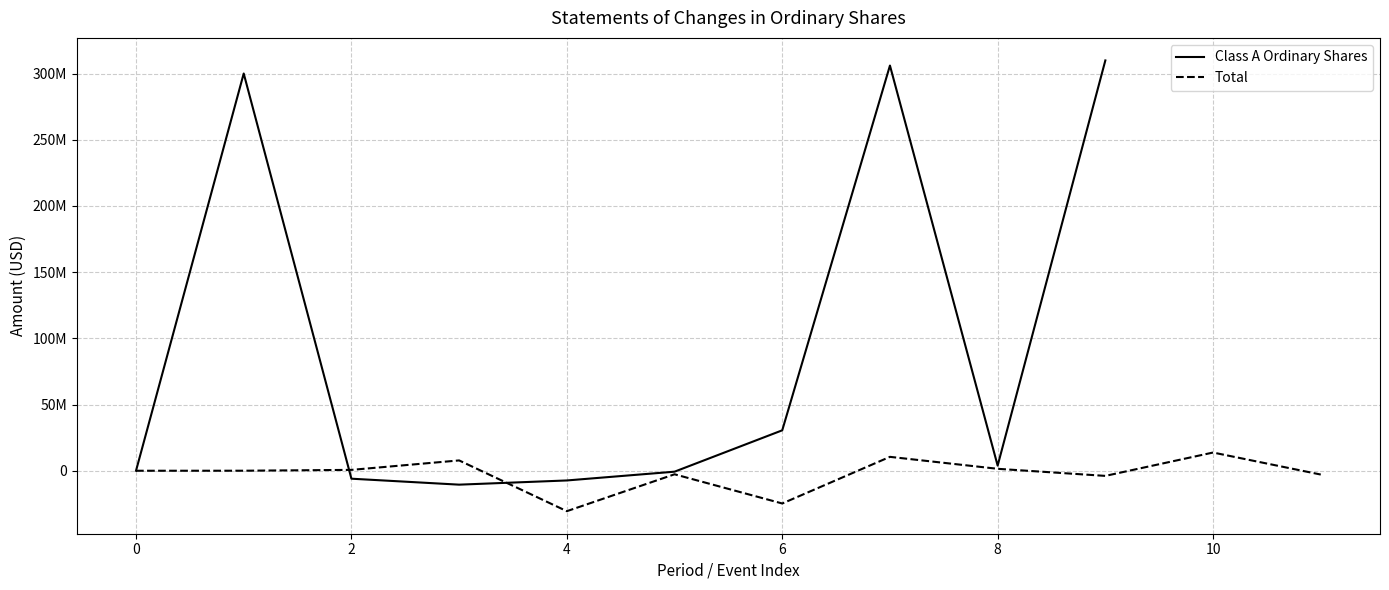

What is the difference between the second highest and minimum values?

316497890